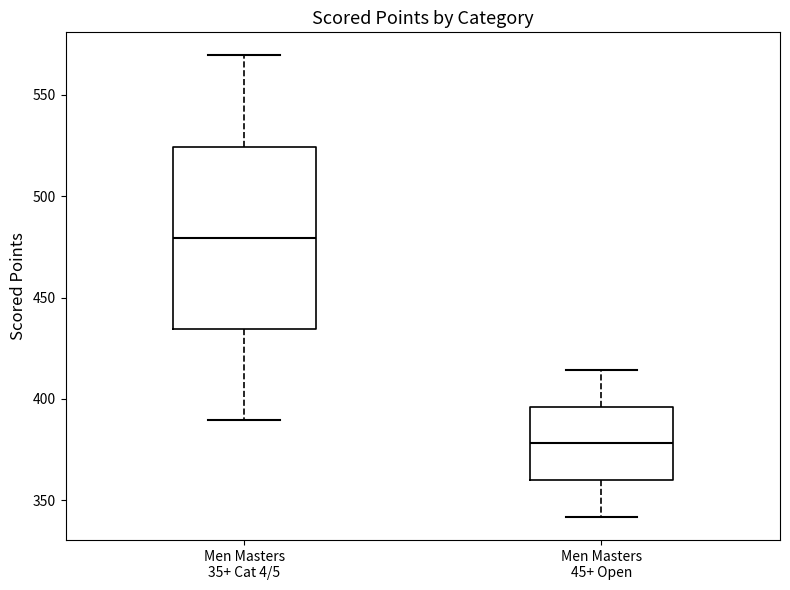

Reading left to right, read every box against the y-axis: the position of its median line, the range the box covers, and the ends of its whiskers. The values are not printed on the chart, so give them approximately, as read against the axis.

Men Masters 35+ Cat 4/5: median 480, box 435 to 525, whiskers 390 to 570
Men Masters 45+ Open: median 380, box 360 to 395, whiskers 340 to 415